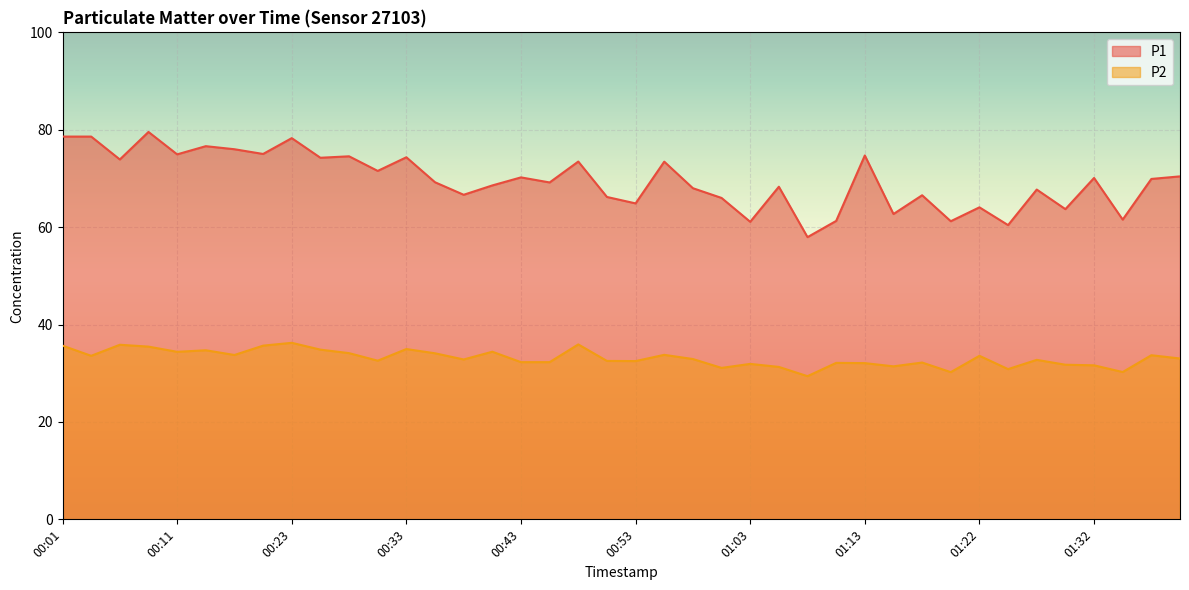

Which series has the largest total across all categories?

P1